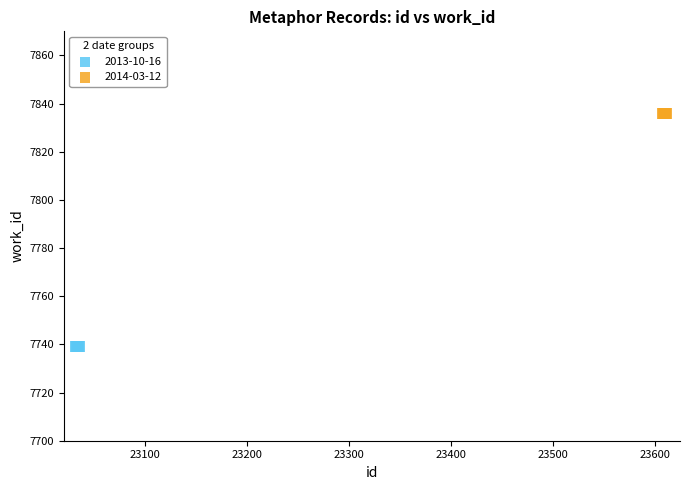

Which series contains the lowest Y value?

2013-10-16